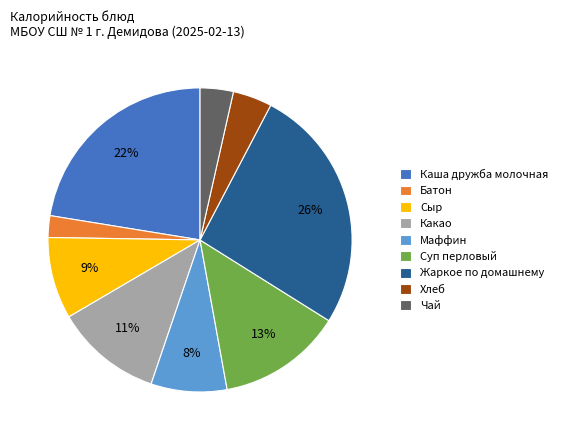

To the nearest percent, what is the difference between the largest and smallest slice percentages?

24%